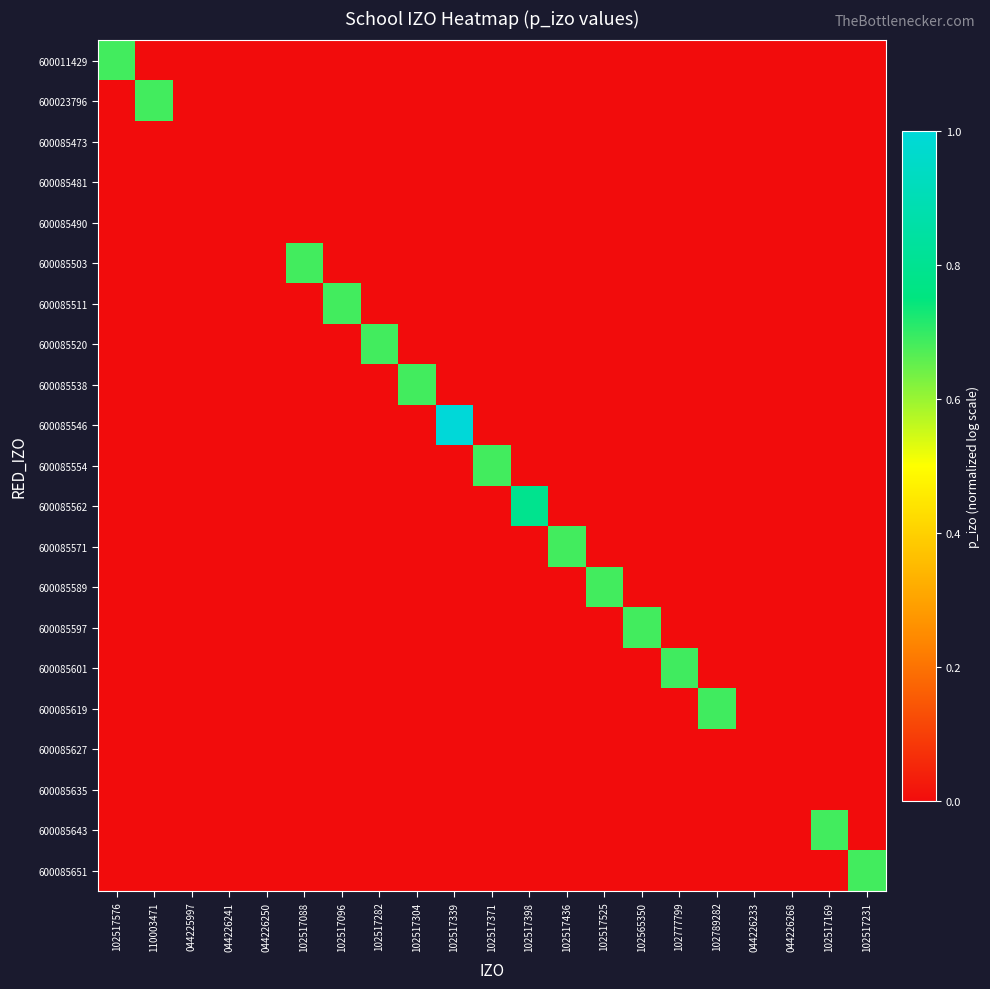

At 102517282, list the series in order from smallest to largest.

600011429, 600023796, 600085473, 600085481, 600085490, 600085503, 600085511, 600085538, 600085546, 600085554, 600085562, 600085571, 600085589, 600085597, 600085601, 600085619, 600085627, 600085635, 600085643, 600085651, 600085520